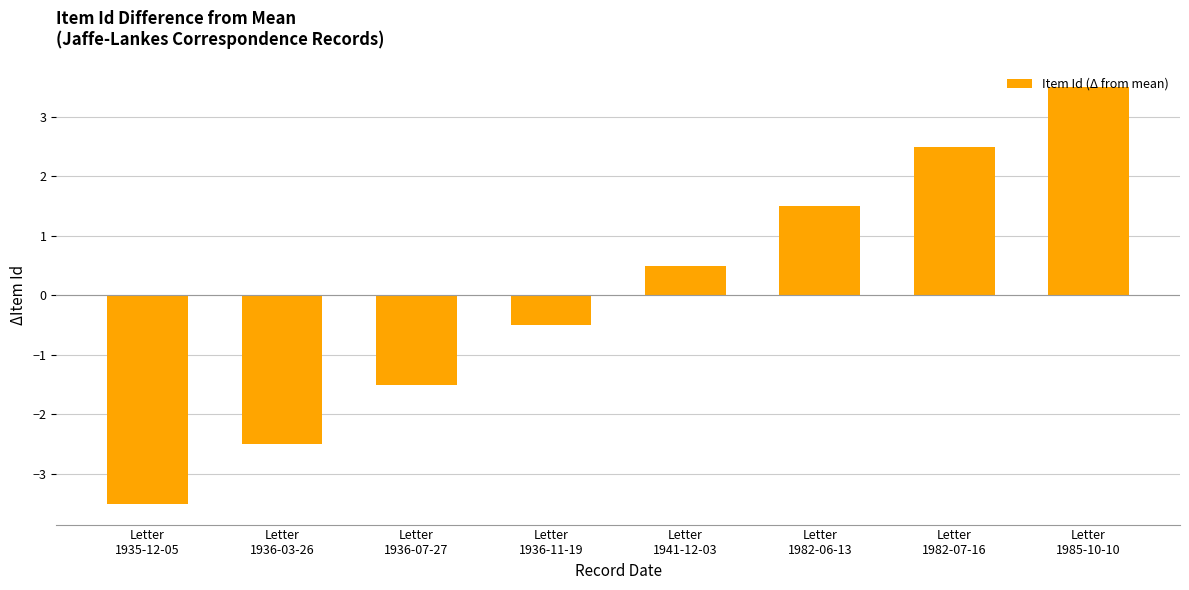

What is the difference between the maximum and minimum values?

7.0